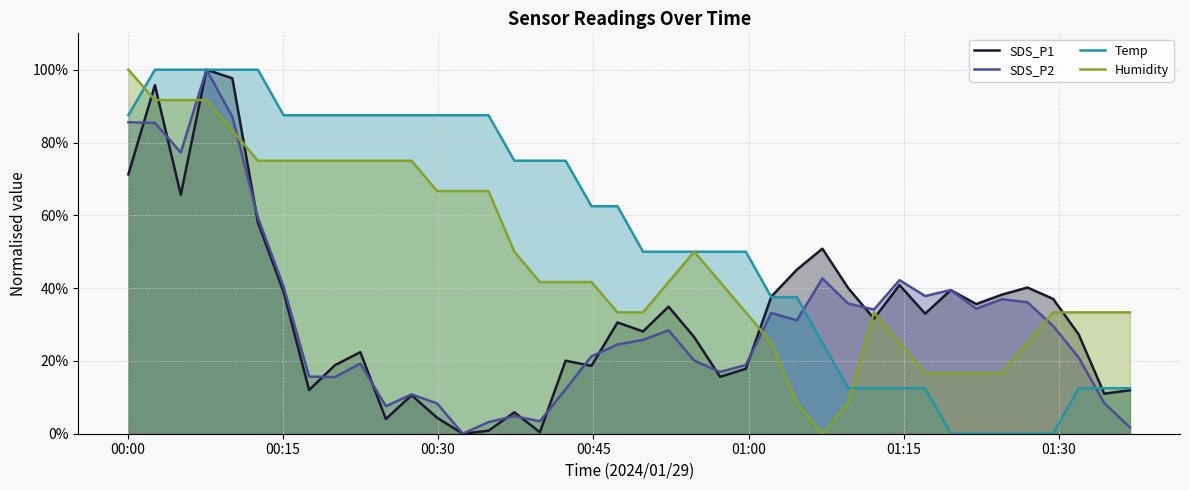

What is the maximum value shown in the chart?

100.0